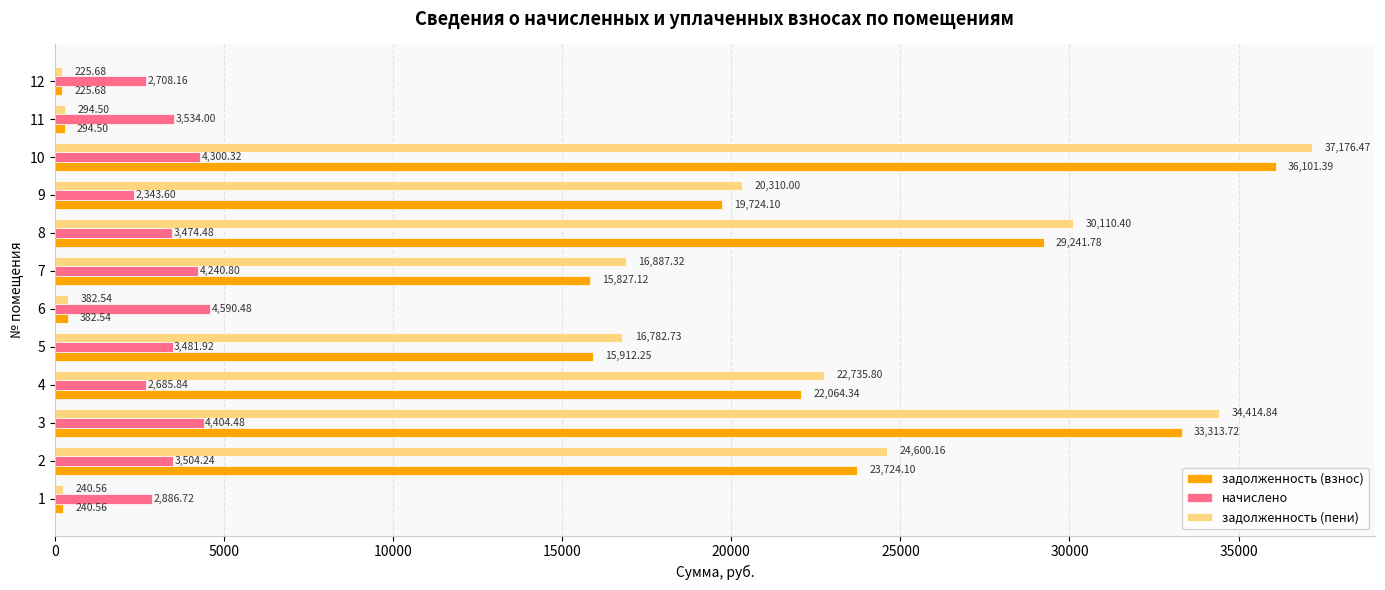

Which series has the largest range (max minus min)?

задолженность (пени)